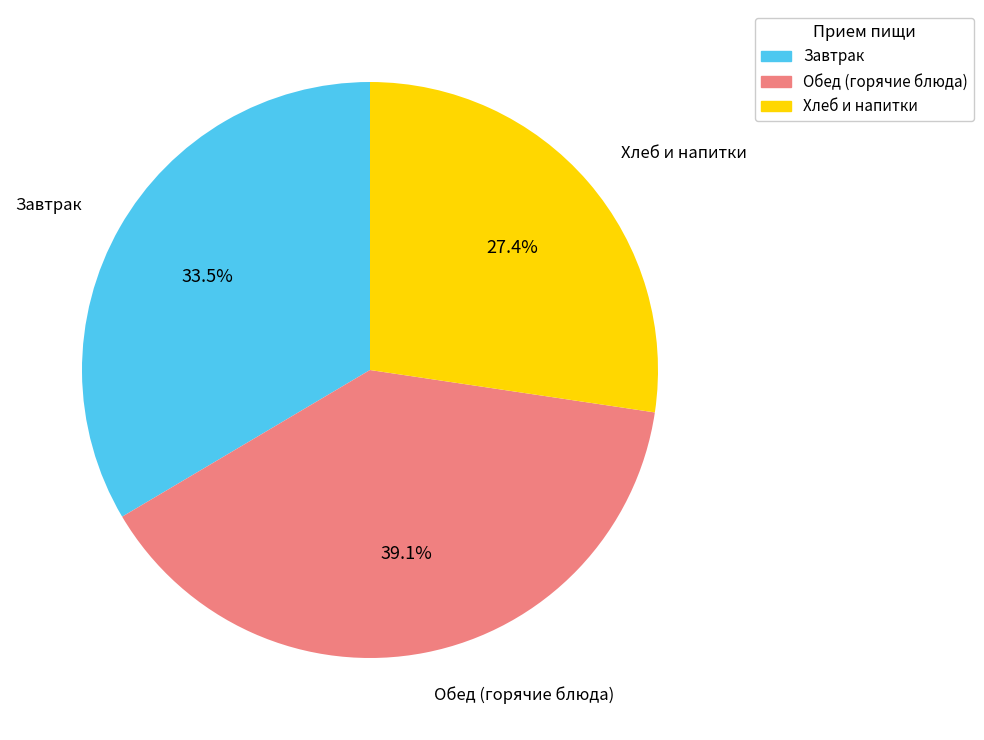

Is there any slice that represents more than half of the pie?

No